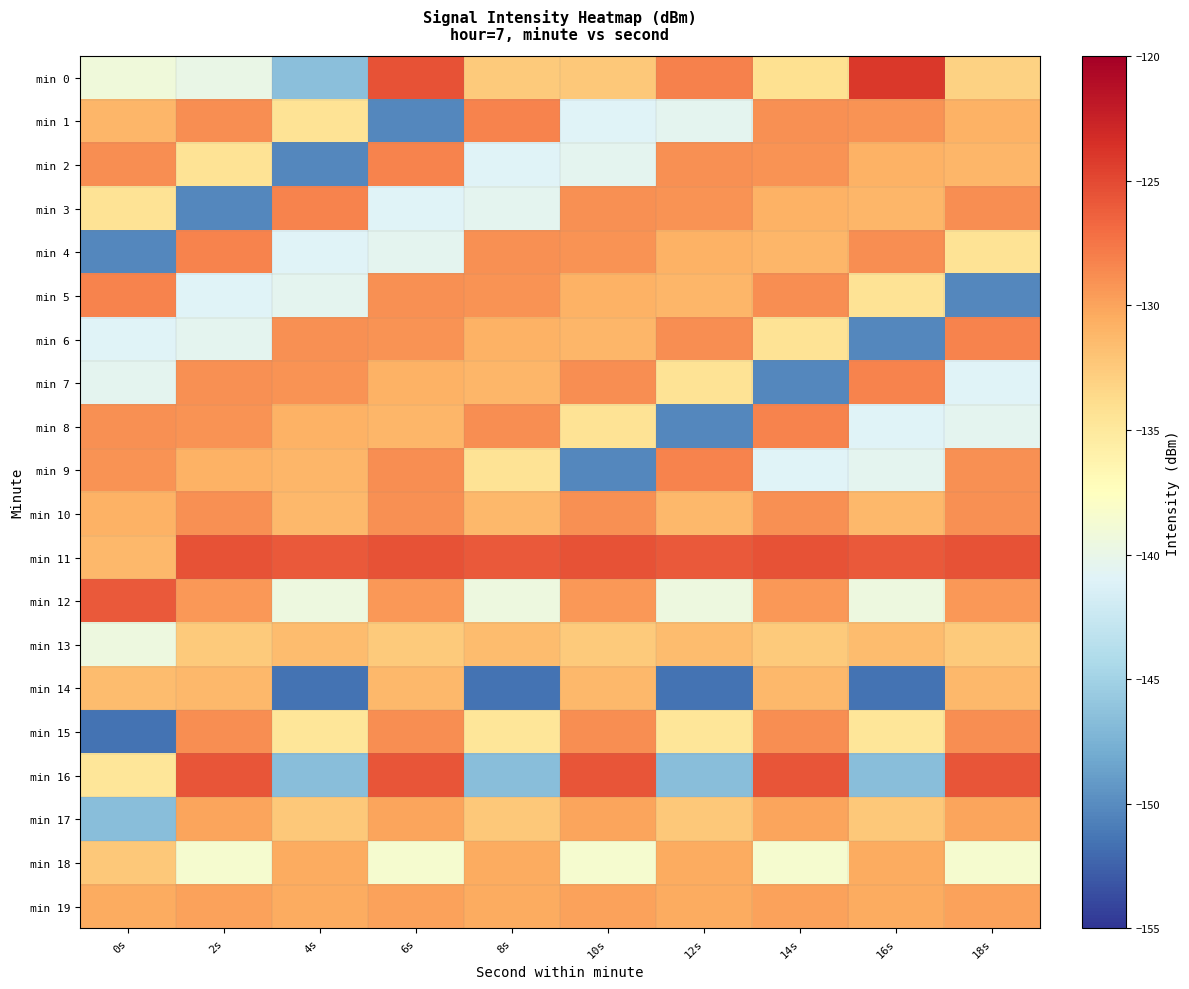

Which series has the largest range (max minus min)?

min 15